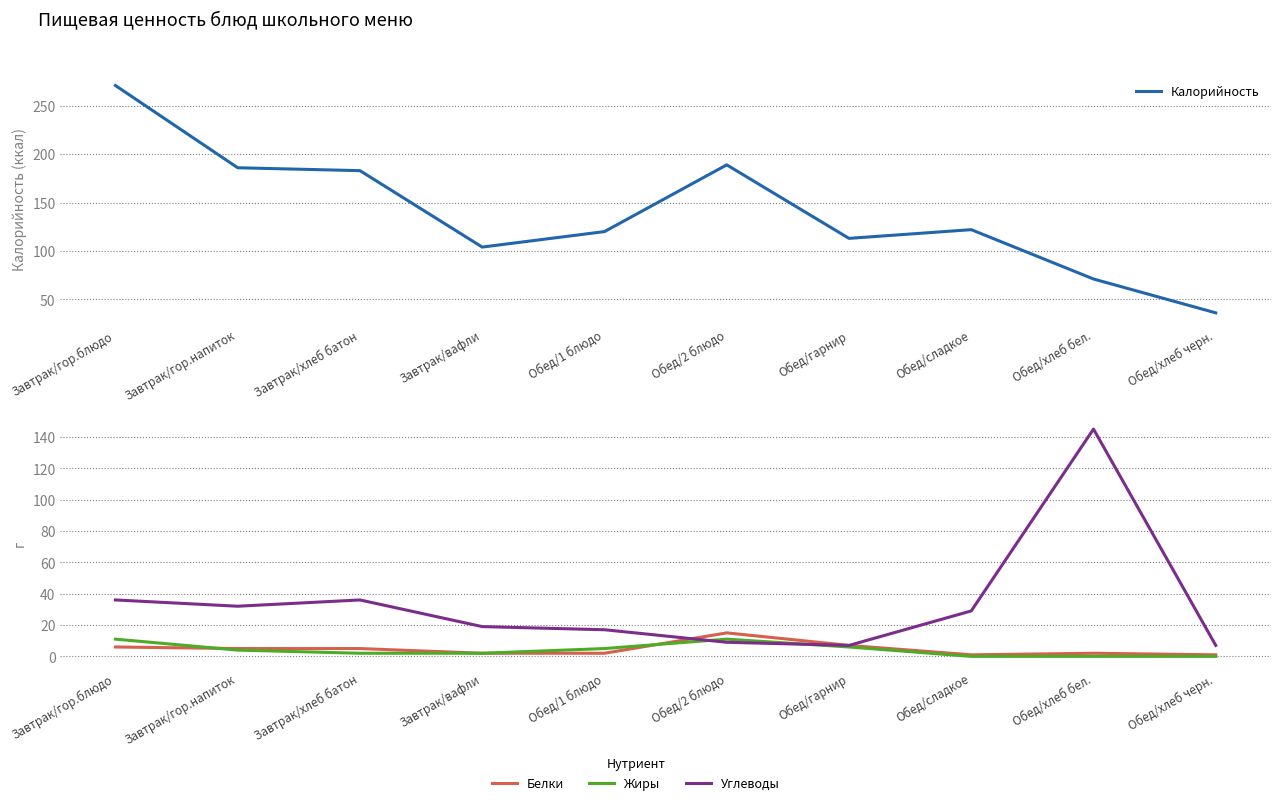

What is the difference between the Жиры values at Обед/1 блюдо and Завтрак/гор.напиток?

1